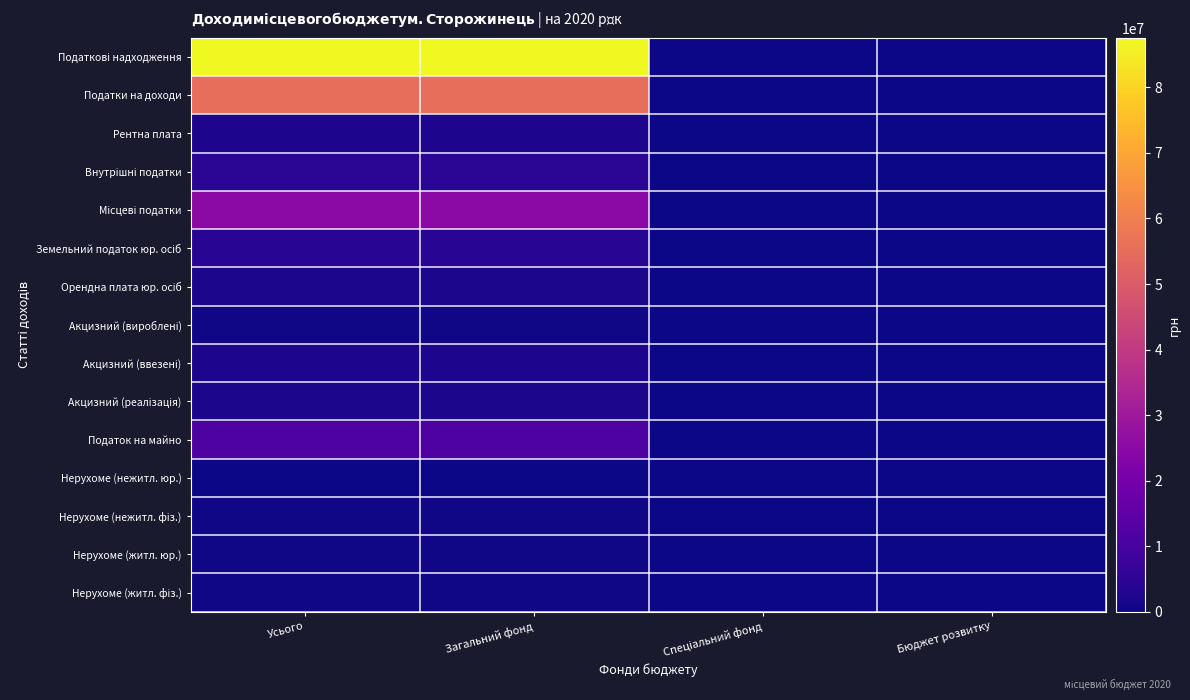

How many series are shown in this chart?

15